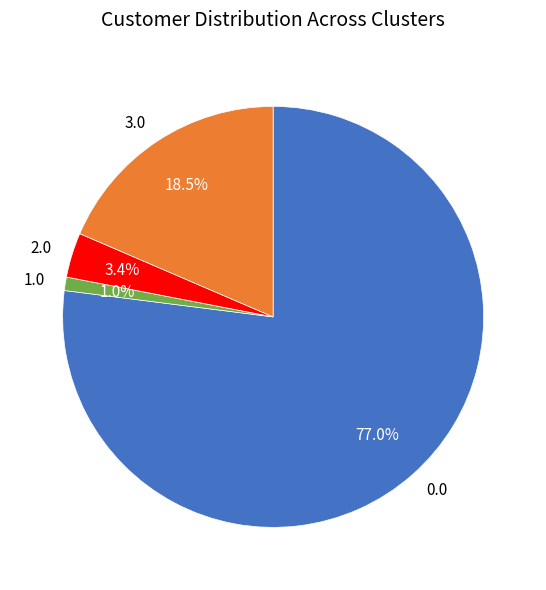

What percentage is the 2.0 slice, to the nearest percent?

3%